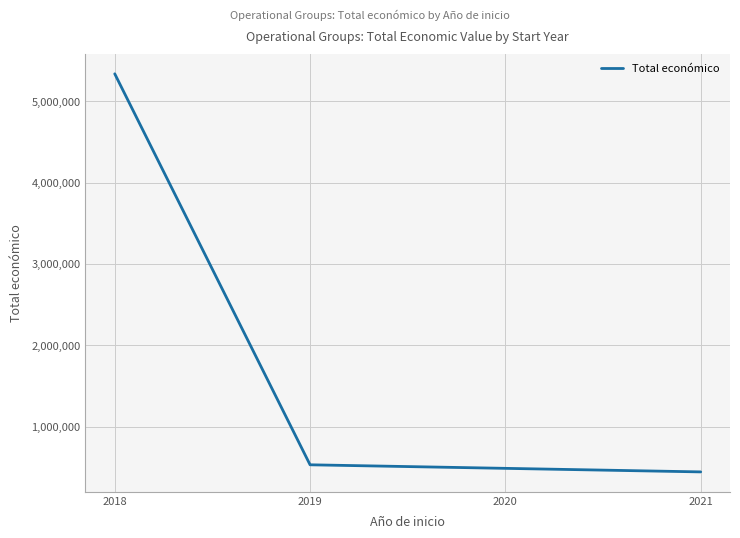

Which has a higher value, 2019 or 2018?

2018